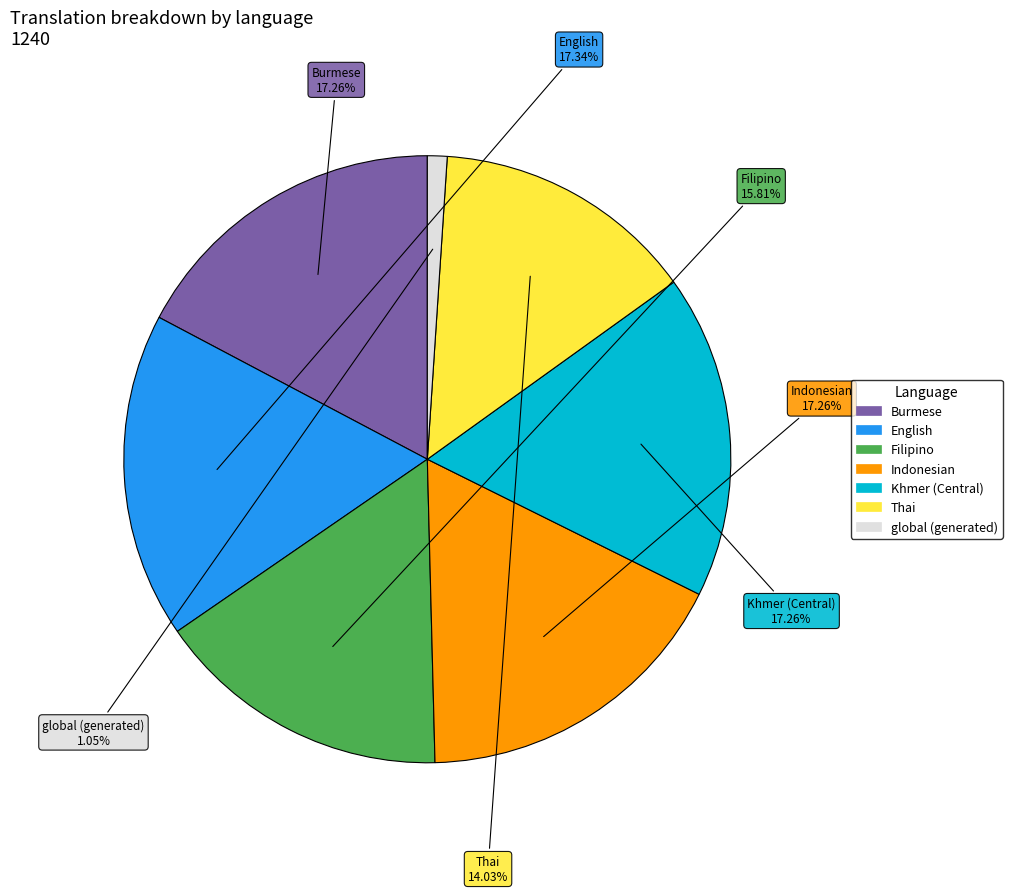

Count the number of slices in the pie.

7